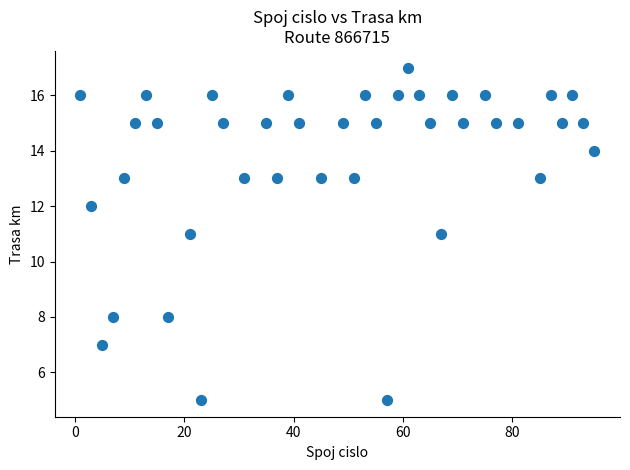

What is the range of Y values (max minus min)?

12